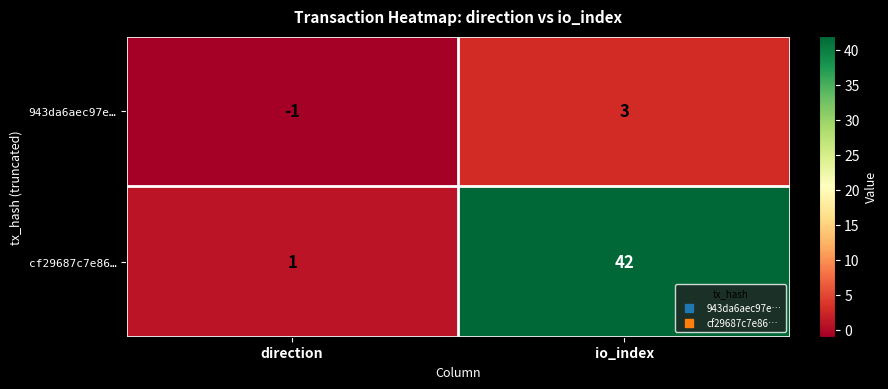

How many positive values does the 943da6aec97e… series have?

1